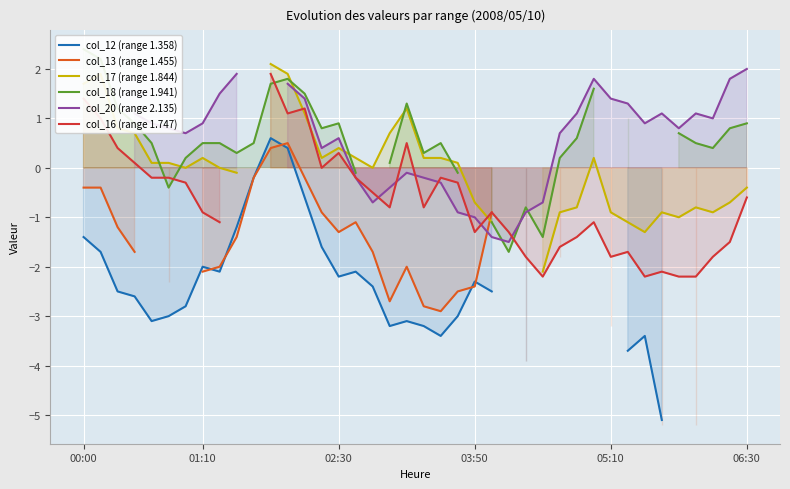

What are all the series names shown in the legend?

col_12, col_13, col_17, col_18, col_20, col_16